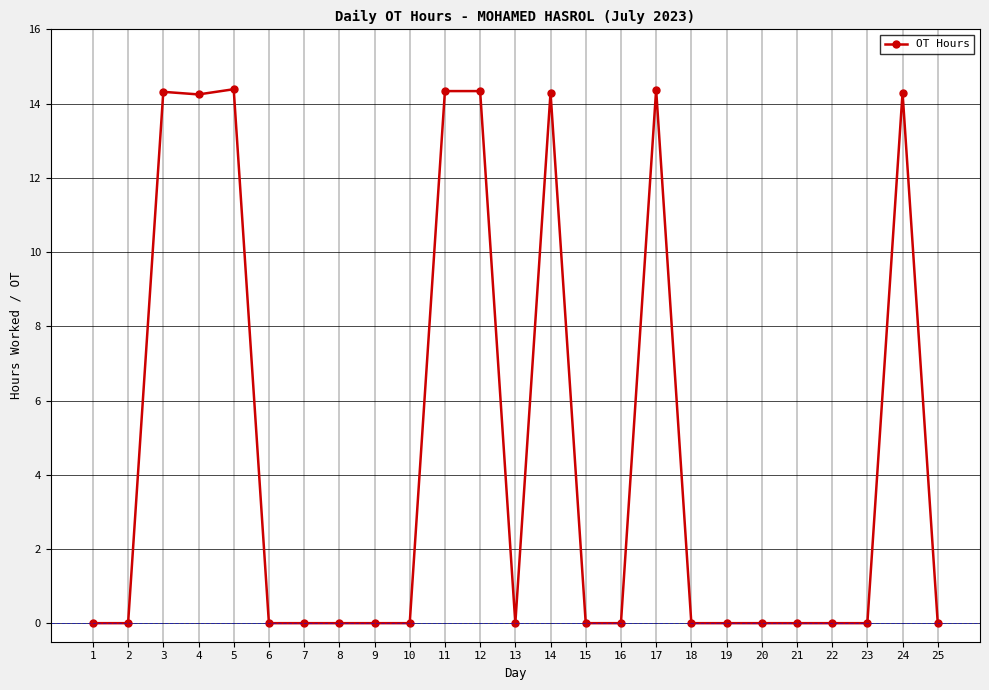

What is the maximum value shown in the chart?

14.4